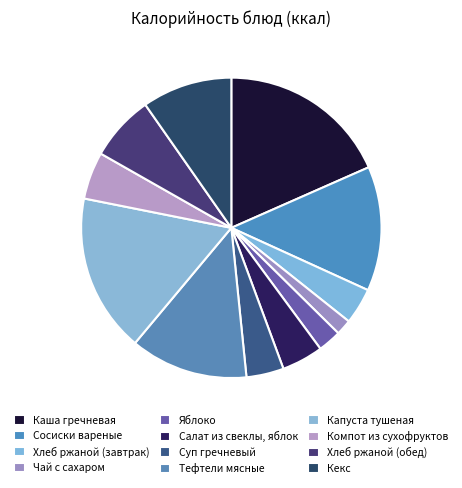

What percentage do Сосиски вареные and Тефтели мясные together represent?

26.1%